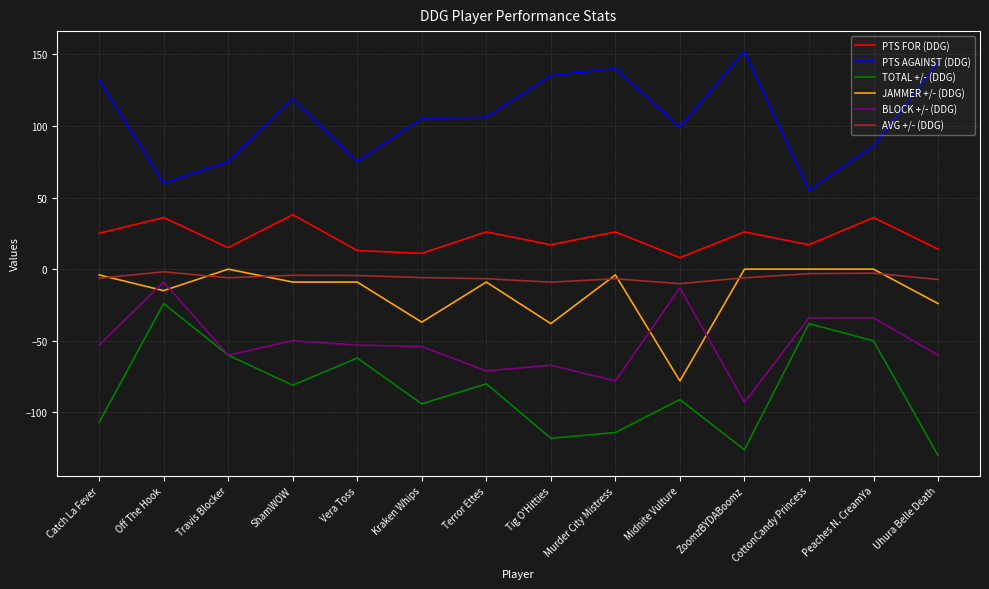

True or false: BLOCK +/- (DDG) and PTS FOR (DDG) cross at least once.

False